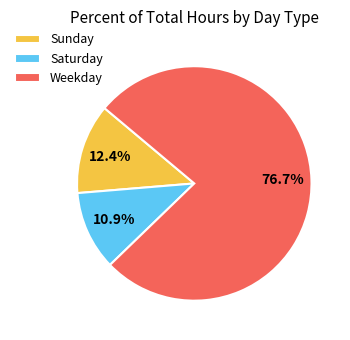

Approximately how many times larger is the value at Weekday compared to Sunday?

6.2